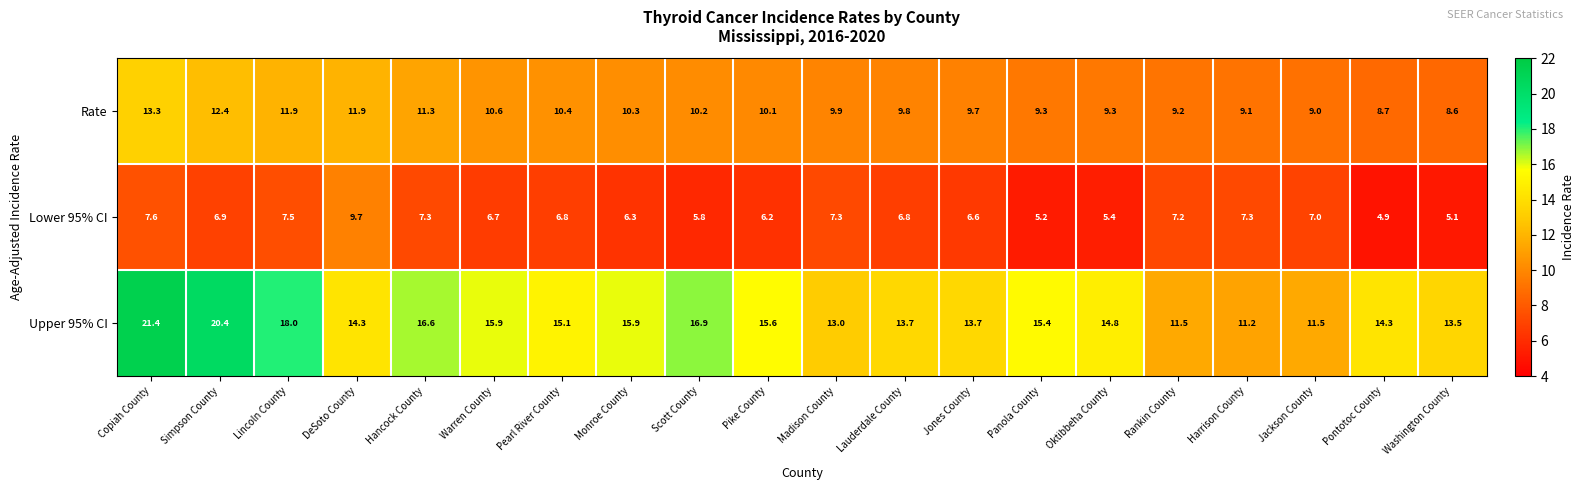

What value does the Upper 95% CI series have at Oktibbeha County?

14.8